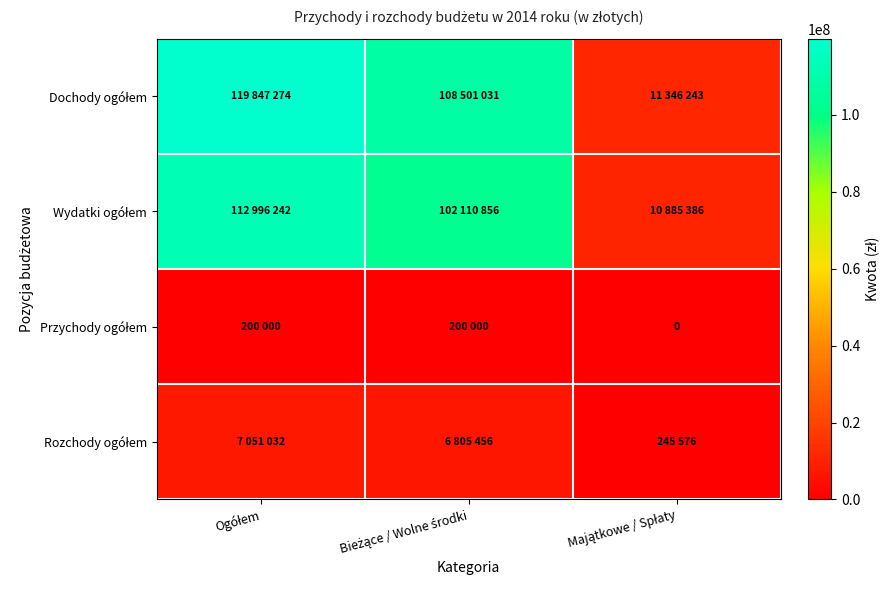

Count the number of data series in this chart.

4